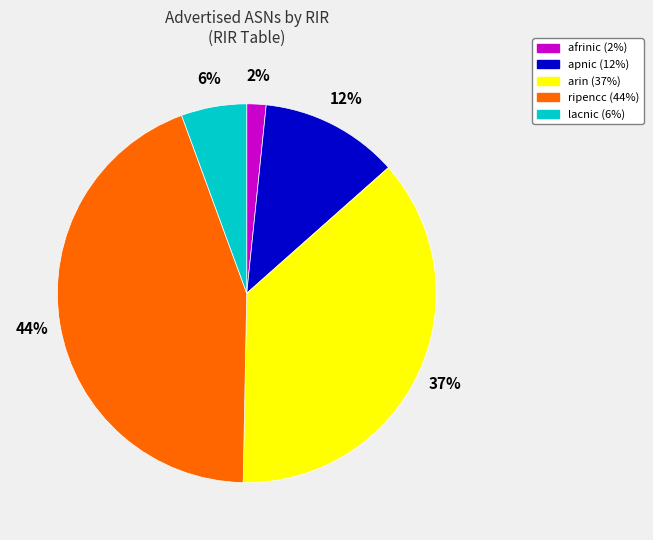

The arin slice represents 24% of the pie. True or false?

False